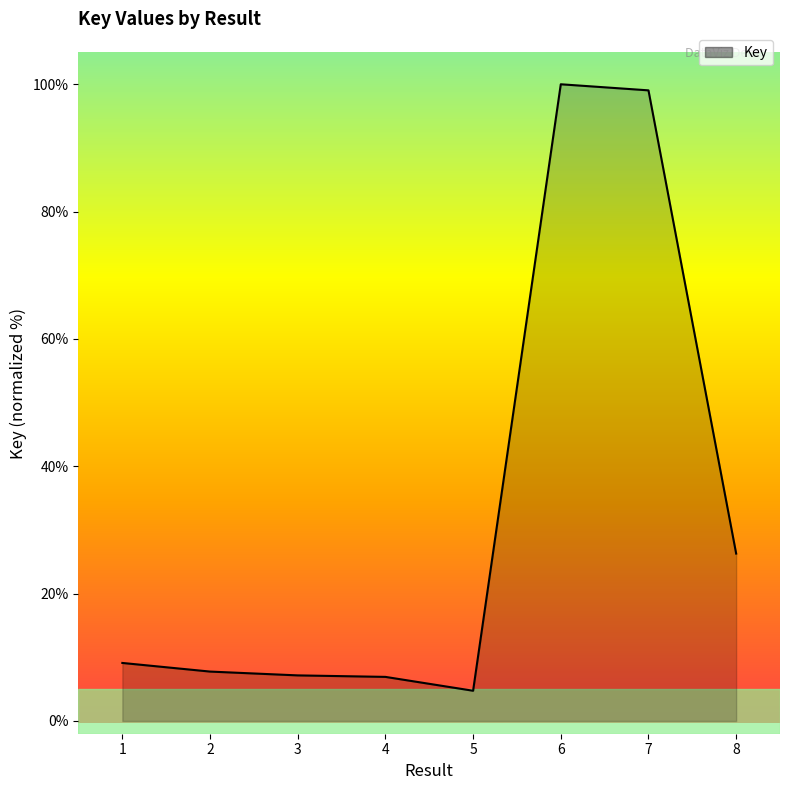

What is the change in value from 3 to 6?

+92.8